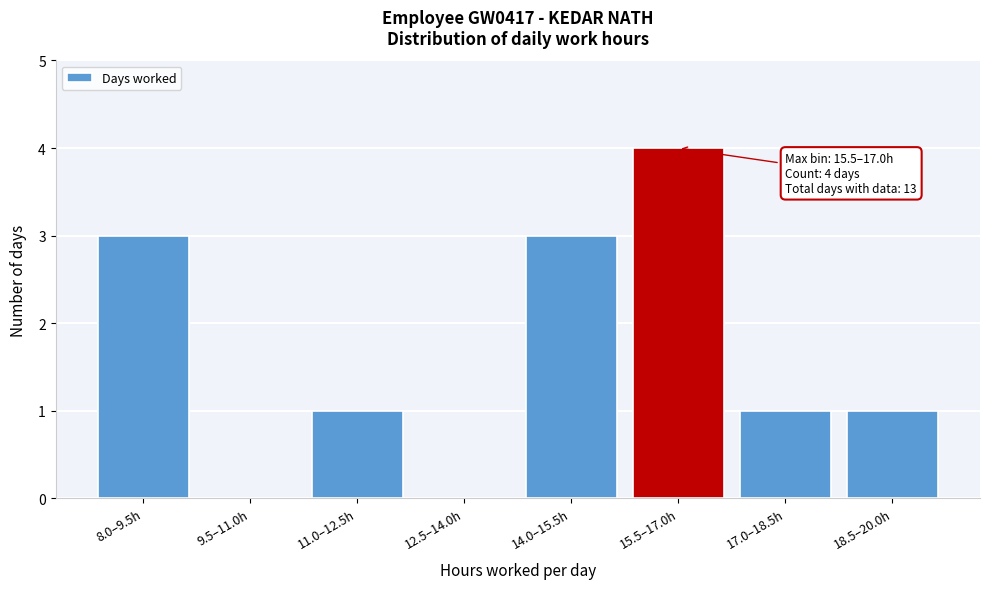

Reading left to right, what are all the values shown in this chart?

8.0–9.5h=3	9.5–11.0h=0	11.0–12.5h=1	12.5–14.0h=0	14.0–15.5h=3	15.5–17.0h=4	17.0–18.5h=1	18.5–20.0h=1